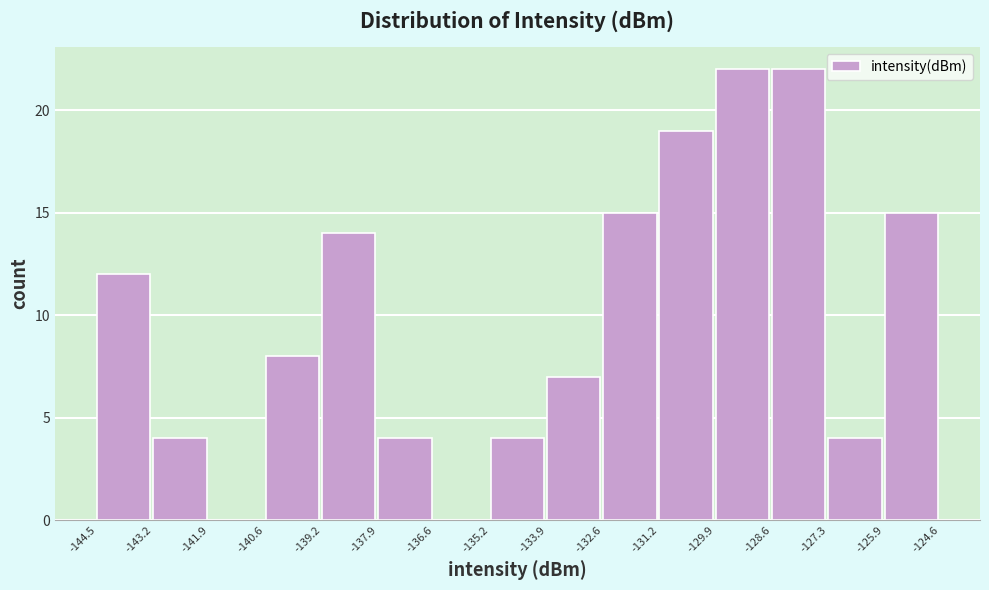

Reading left to right, list every bar in this chart as the range it spans on the x-axis followed by its height. The values are not printed on the chart, so give them approximately, as read against the axis.

-144.5 to -143.2: 12
-143.2 to -141.9: 4
-141.9 to -140.6: 0
-140.6 to -139.2: 8
-139.2 to -137.9: 14
-137.9 to -136.6: 4
-136.6 to -135.2: 0
-135.2 to -133.9: 4
-133.9 to -132.6: 7
-132.6 to -131.2: 15
-131.2 to -129.9: 19
-129.9 to -128.6: 22
-128.6 to -127.3: 22
-127.3 to -125.9: 4
-125.9 to -124.6: 15